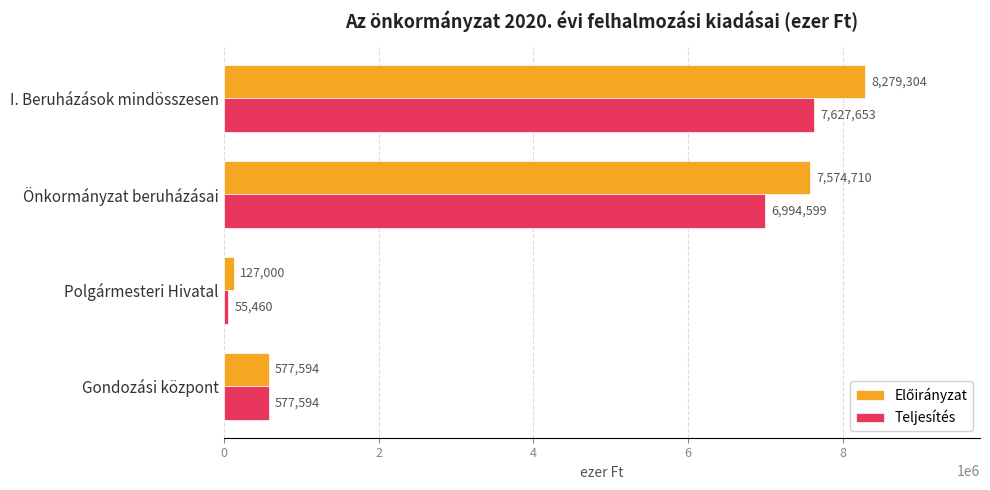

What is the difference between the highest and lowest values at I. Beruházások mindösszesen?

651651